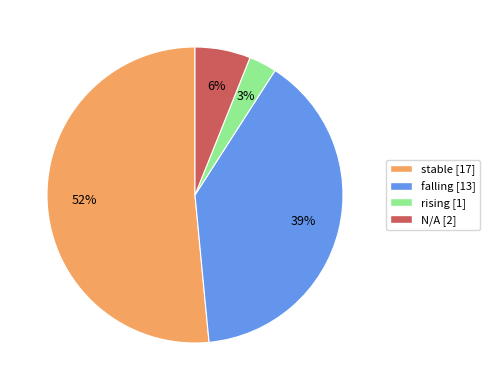

How many slices are in this pie chart?

4